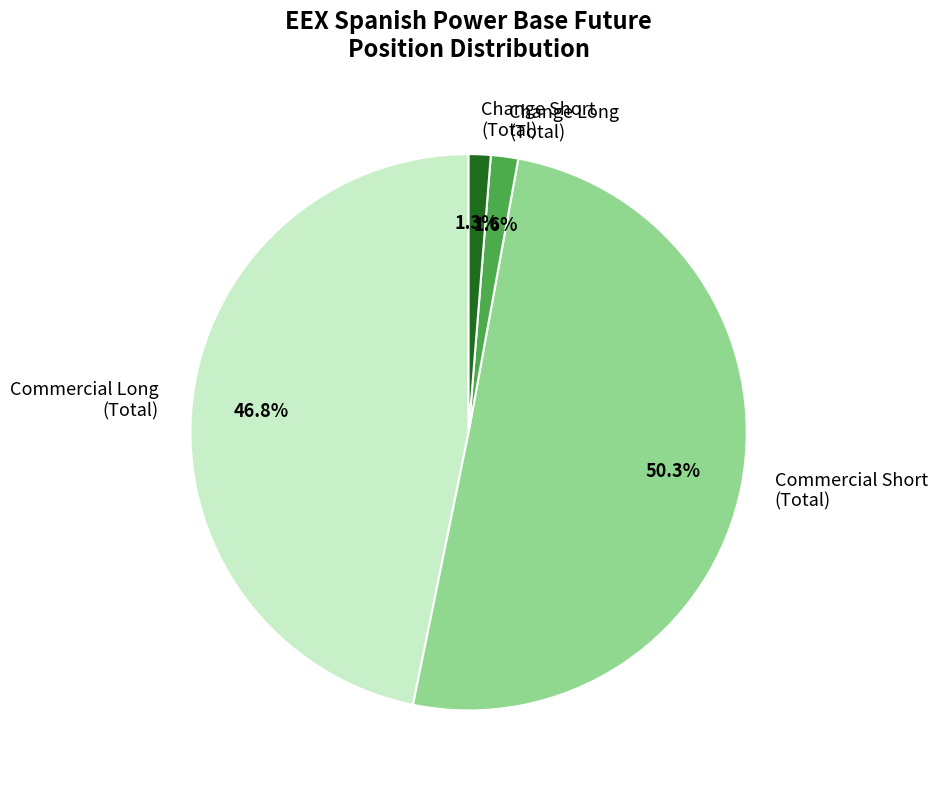

What is the ratio of the value at Commercial Short (Total) to the value at Commercial Long (Total)?

1.1